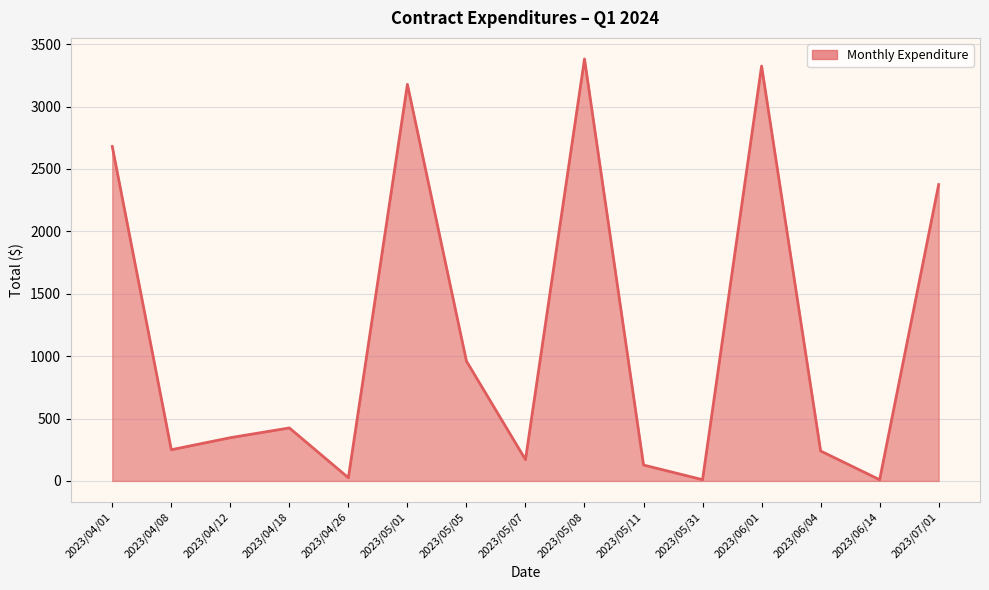

What is the change in value from 2023/04/01 to 2023/05/01?

+497.5